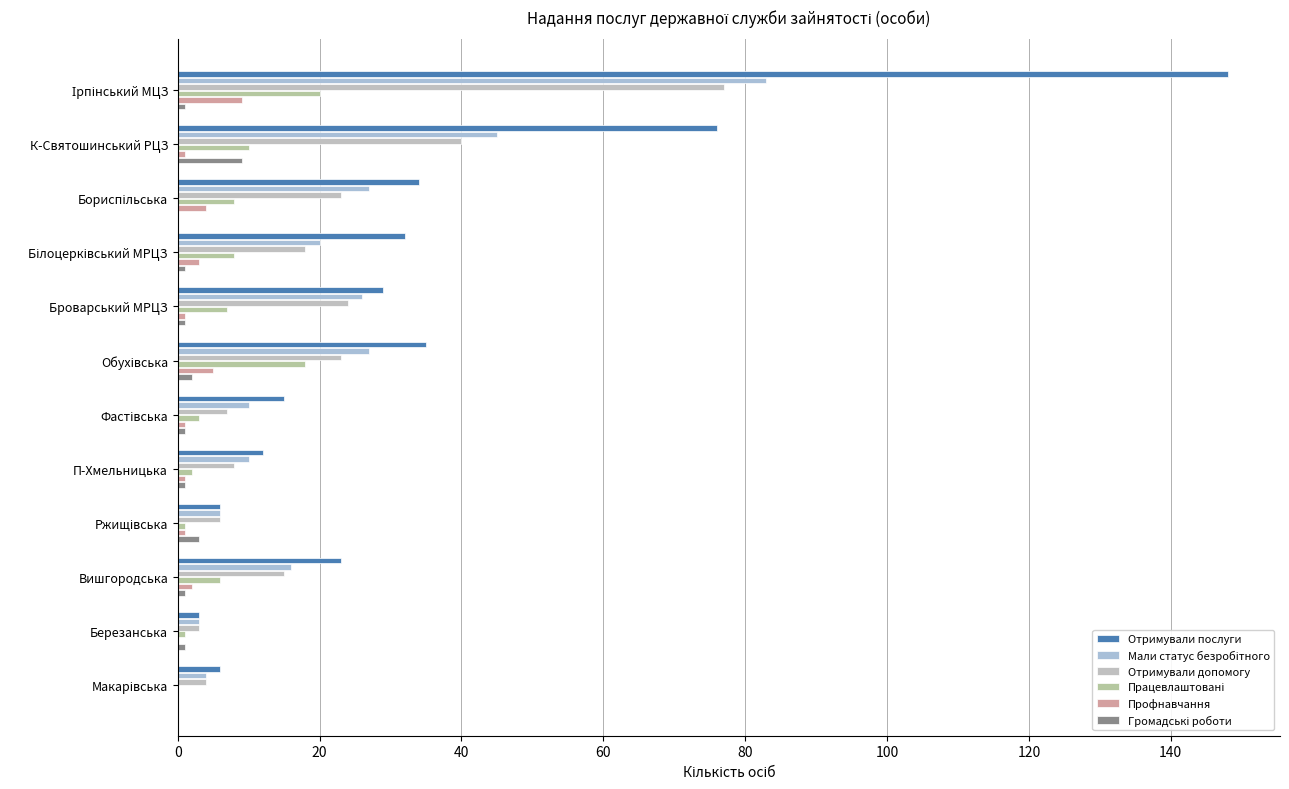

Count the number of data series in this chart.

6